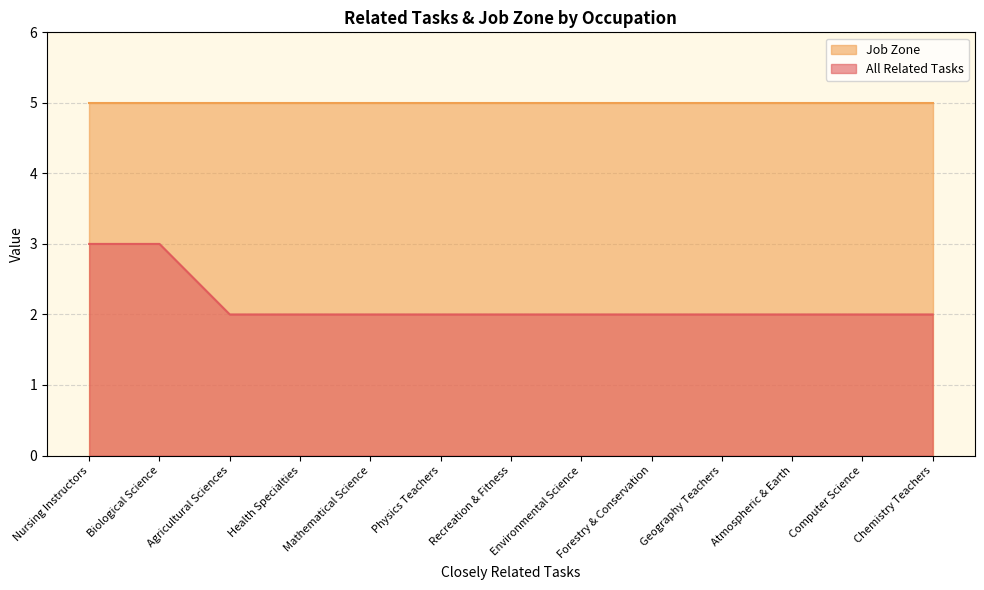

What is the greatest value displayed?

5